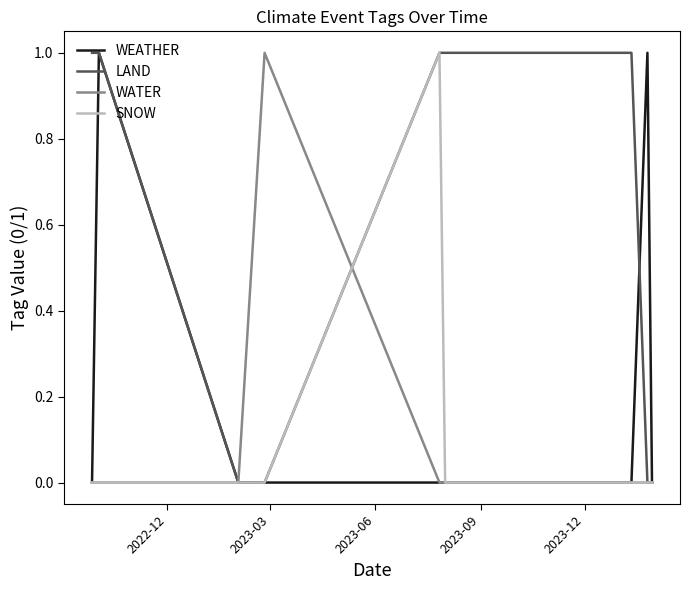

How many lines are shown in the chart?

4